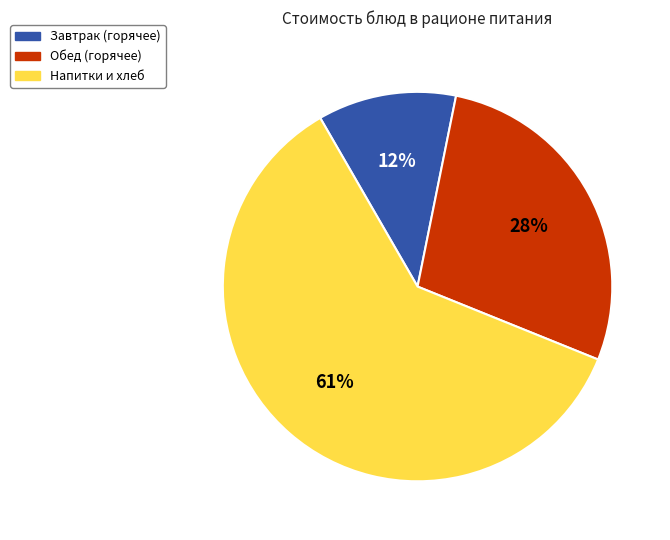

Is there a majority slice in this chart?

Yes